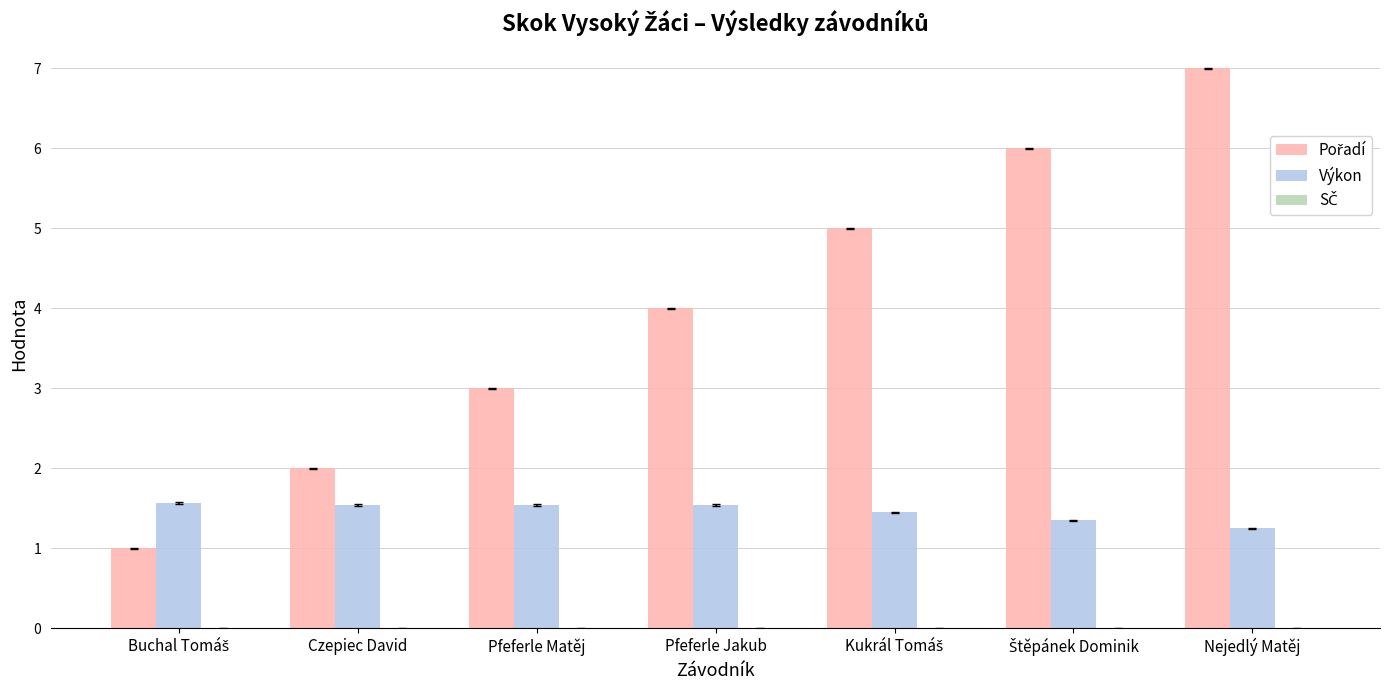

What is the sum of all Výkon values?

10.2